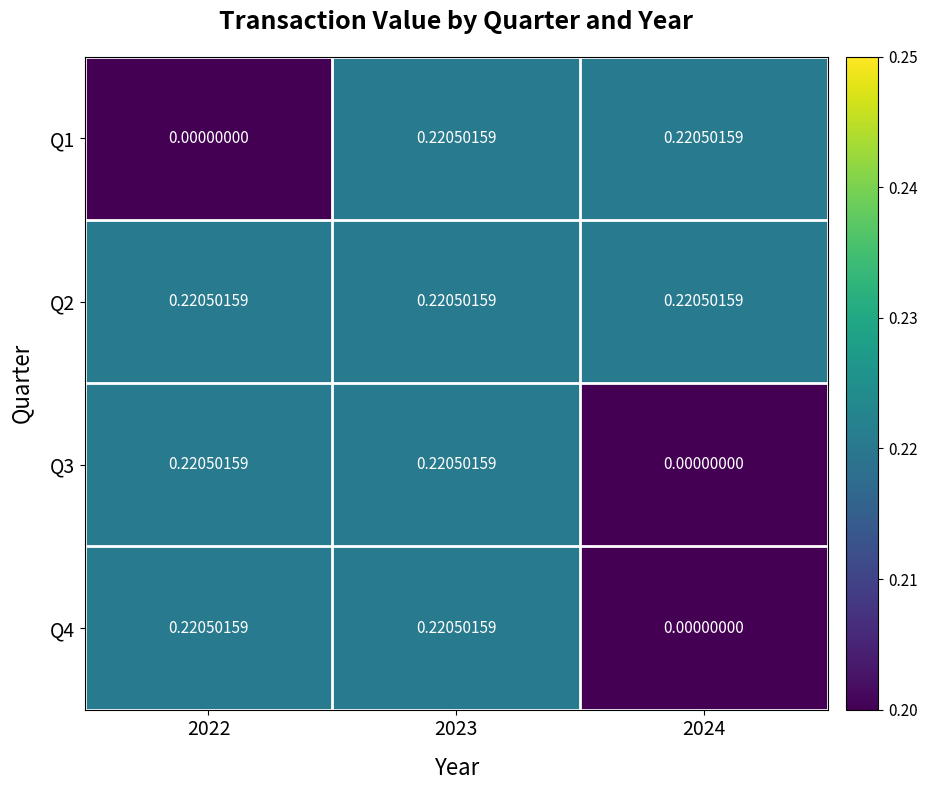

Is the value of Q3 at 2024 greater than the value of Q4 at 2022?

No